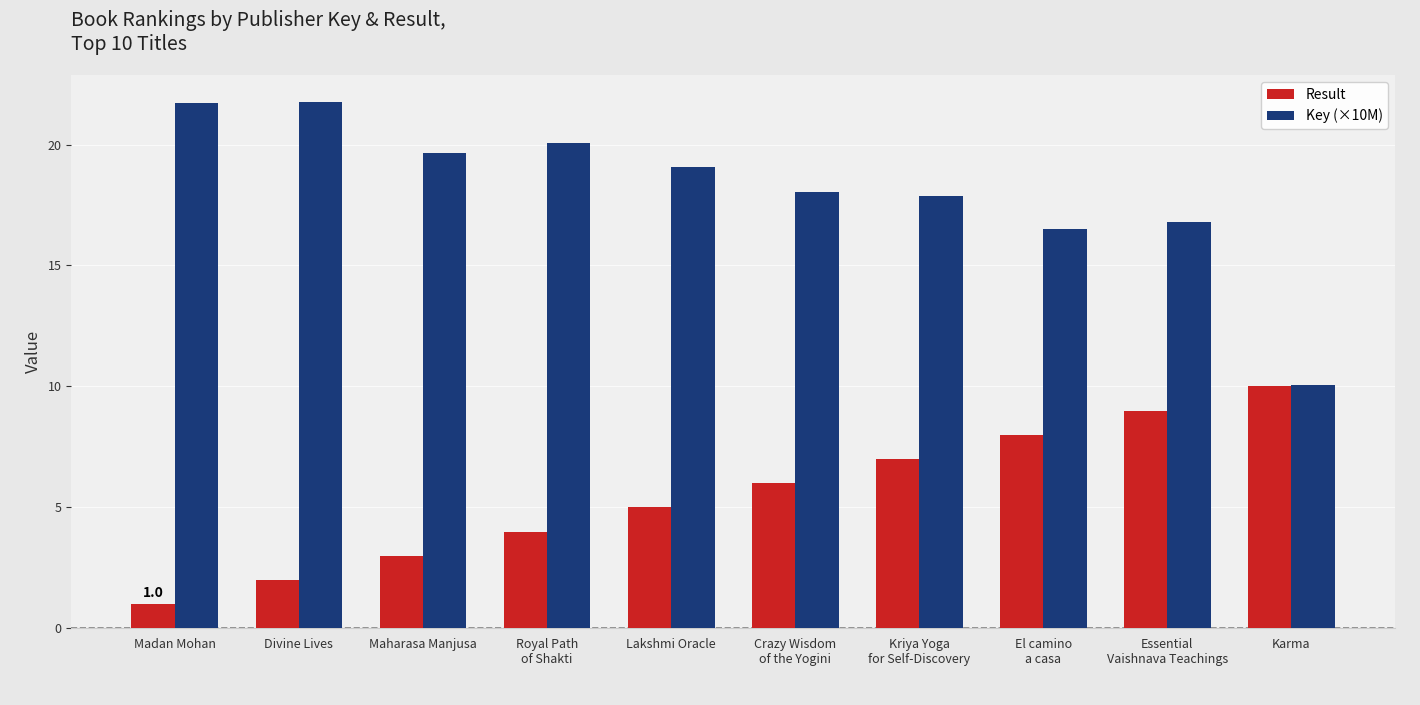

What are all the series names shown in the legend?

Result, Key (×10M)